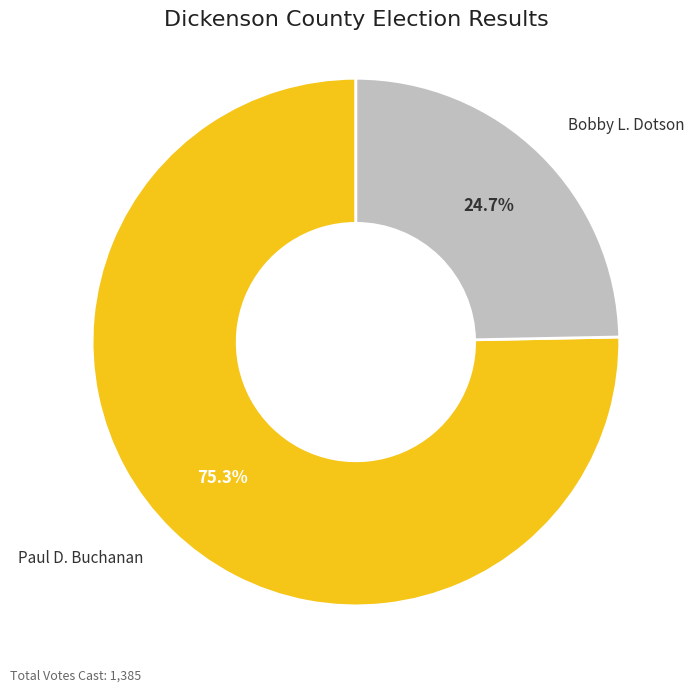

What is the ratio of the value at Bobby L. Dotson to the value at Paul D. Buchanan?

0.3